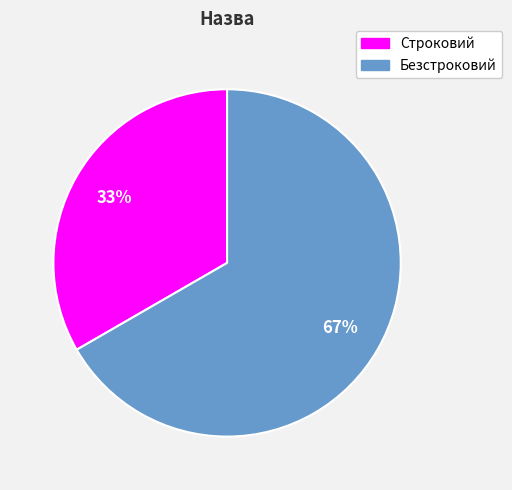

To the nearest percent, what is the average slice percentage?

50%